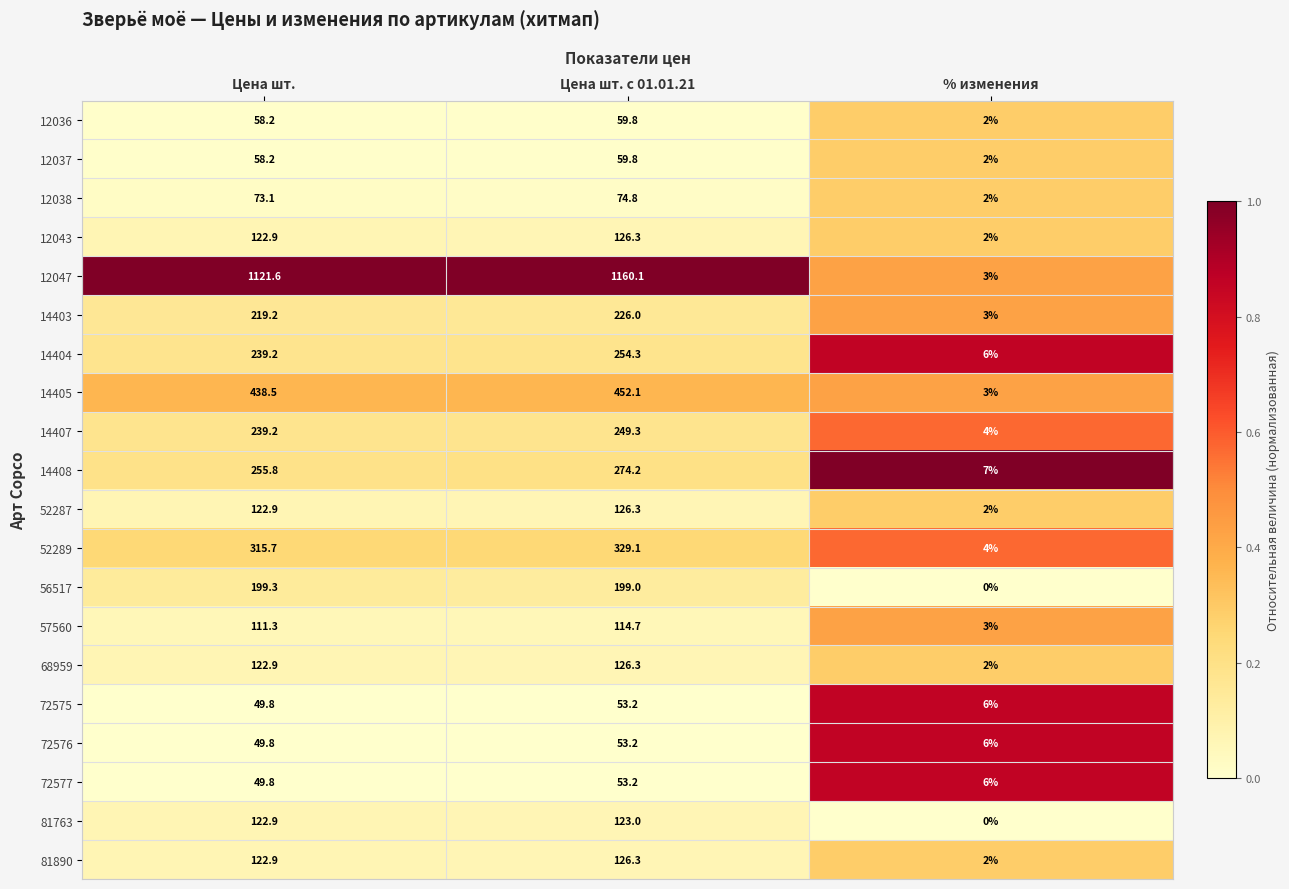

At which label does 72577 first exceed 49?

Цена шт.